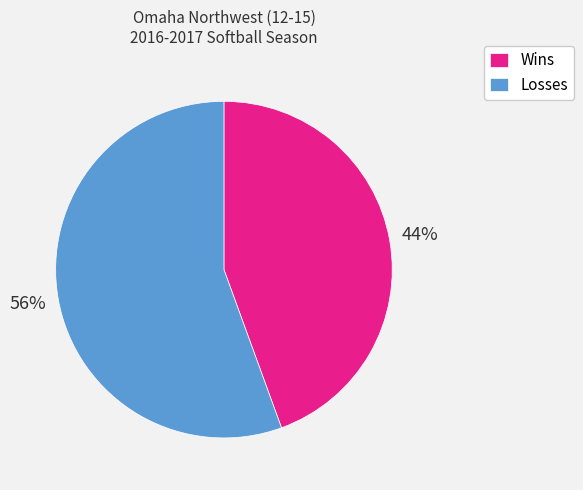

Do Losses and Wins together represent more than half of the pie?

Yes